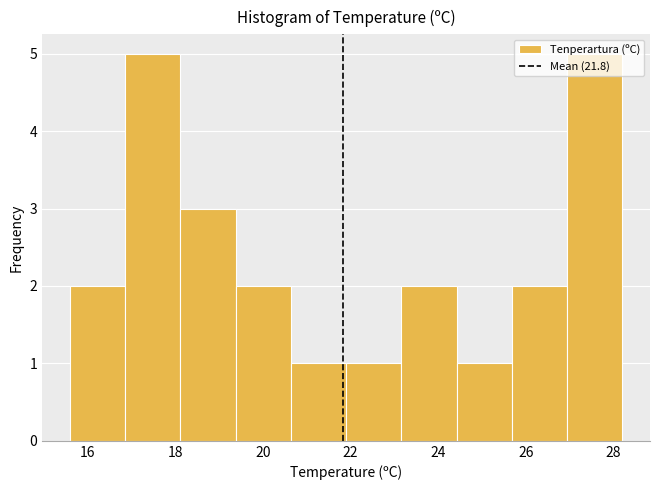

What is the height of the bar covering 26.94 to 28.20 on the x-axis? Neither the bar edges nor the heights are printed on the chart, so give them approximately, as read against the axes.

5